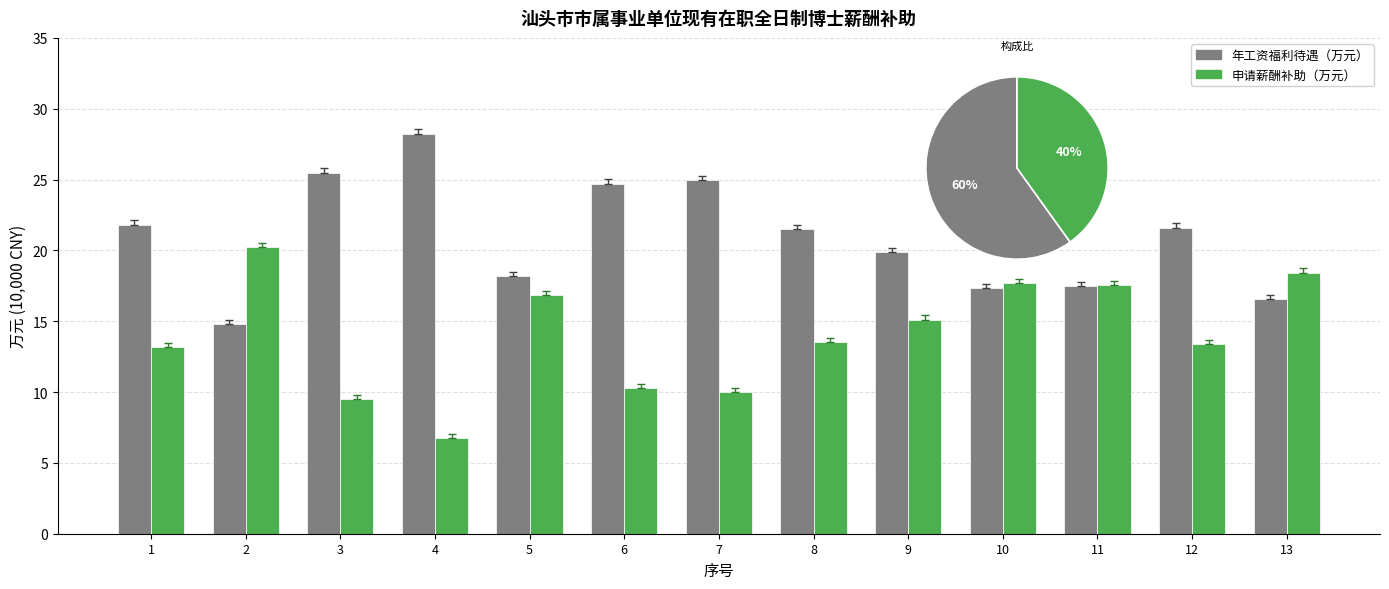

What is the maximum value shown in the chart?

28.2